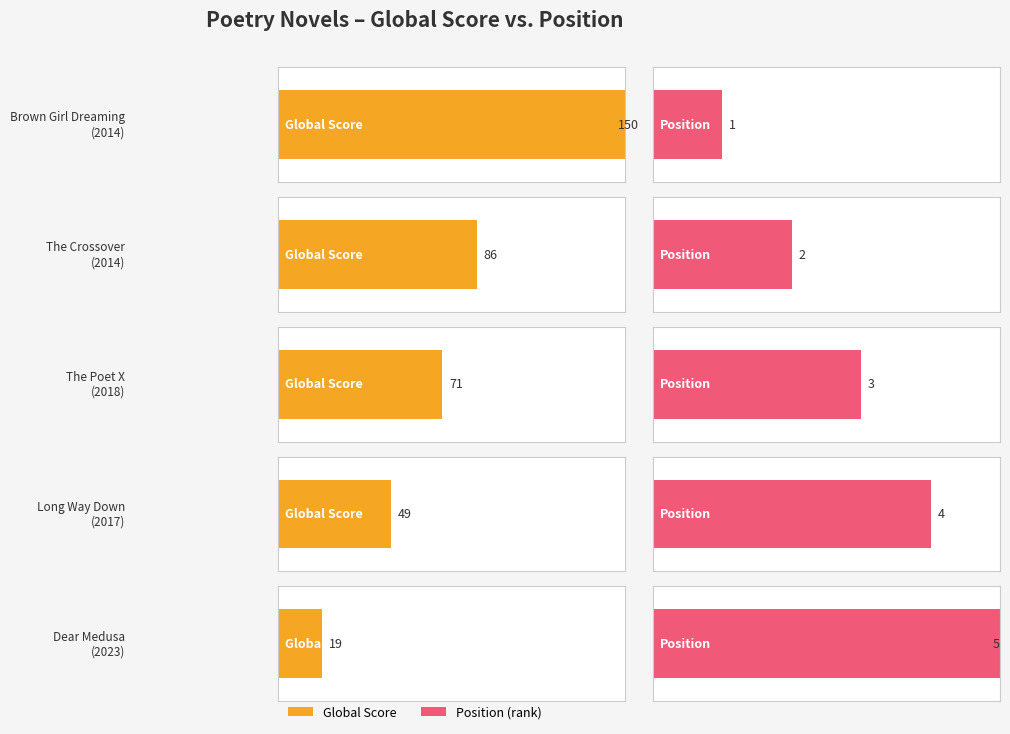

Between The Crossover and The Poet X, which series saw the biggest shift?

Global Score